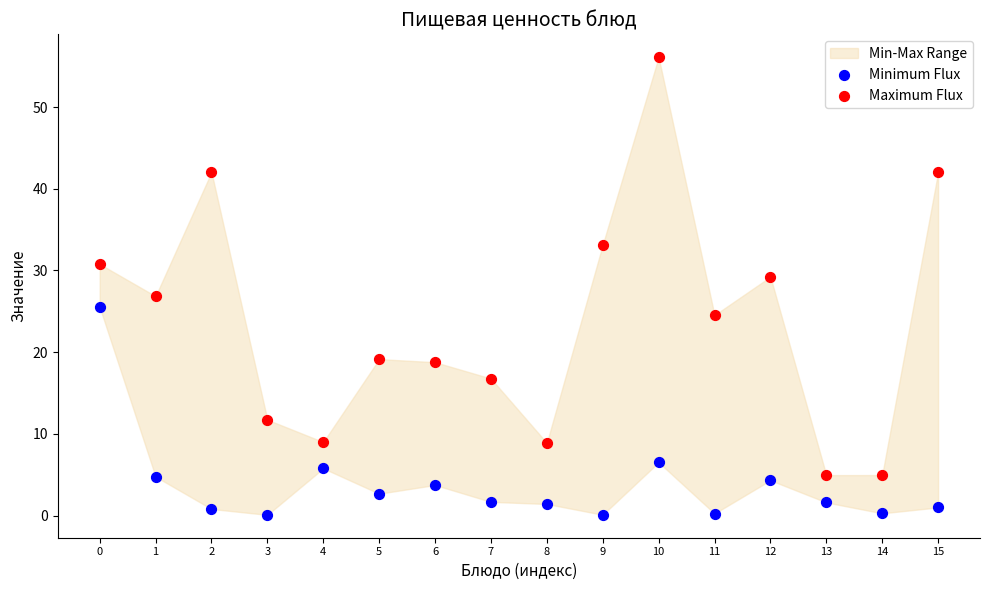

Which series contains the lowest Y value?

Minimum Flux